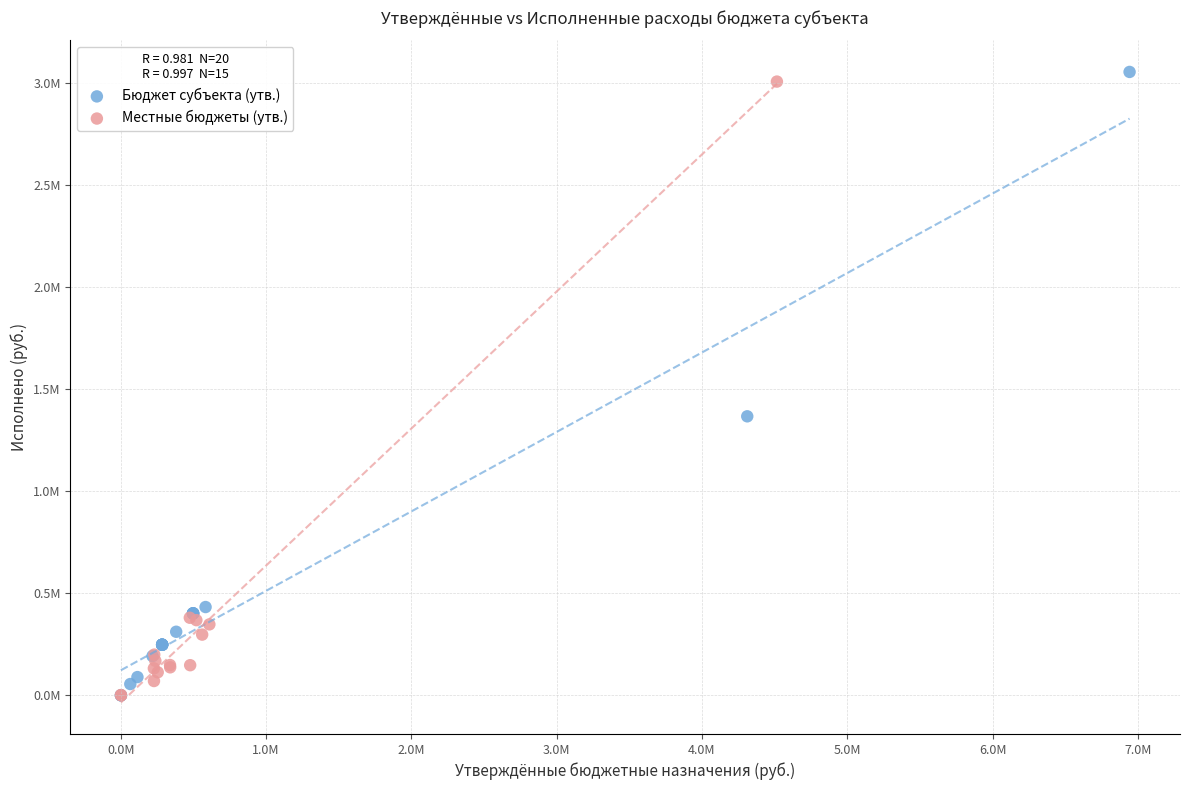

What are all the series names shown in the legend?

Бюджет субъекта (утв.), Местные бюджеты (утв.)